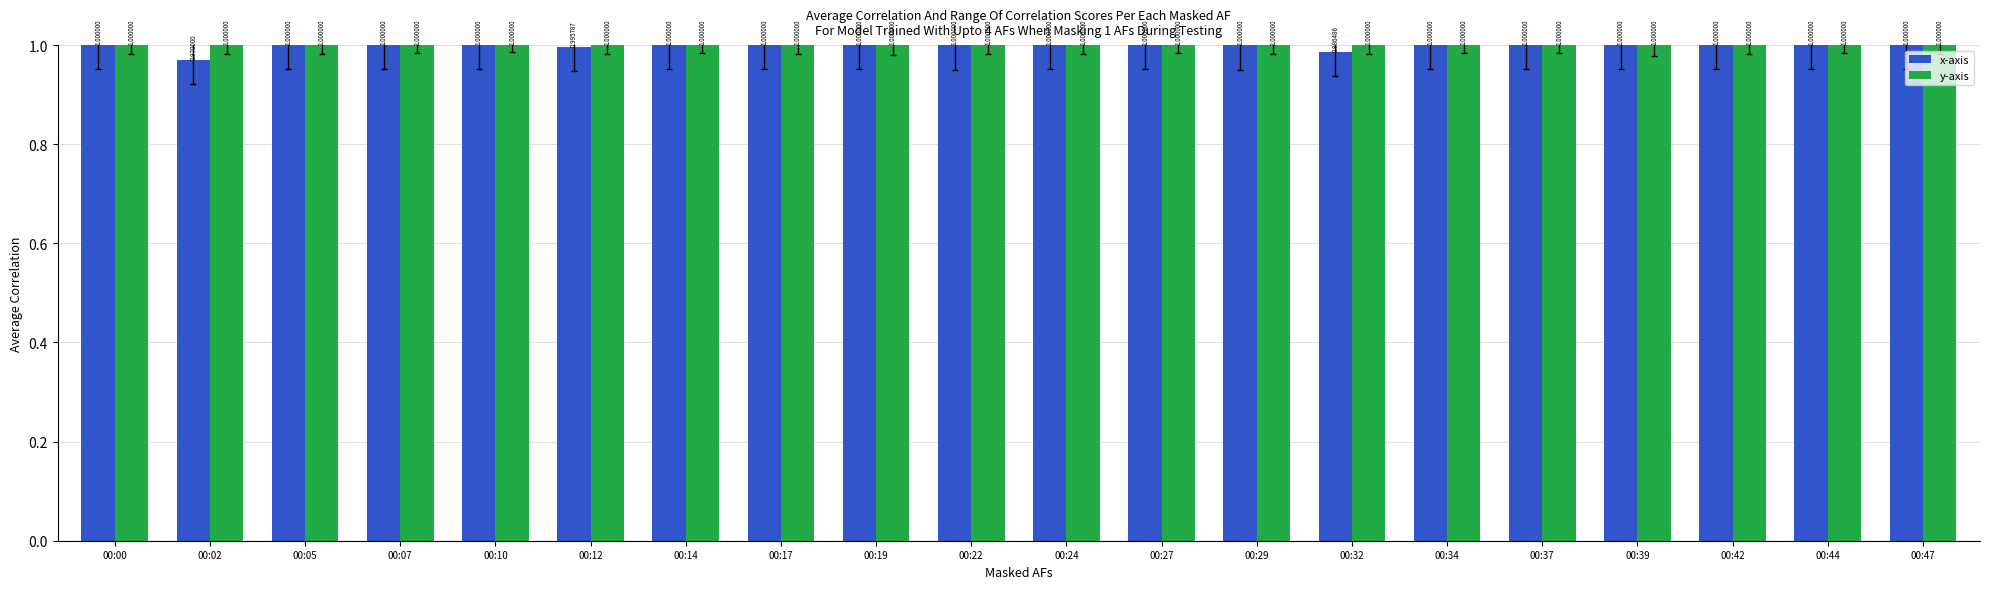

The value of x-axis at 00:39 is 1.5. True or false?

False